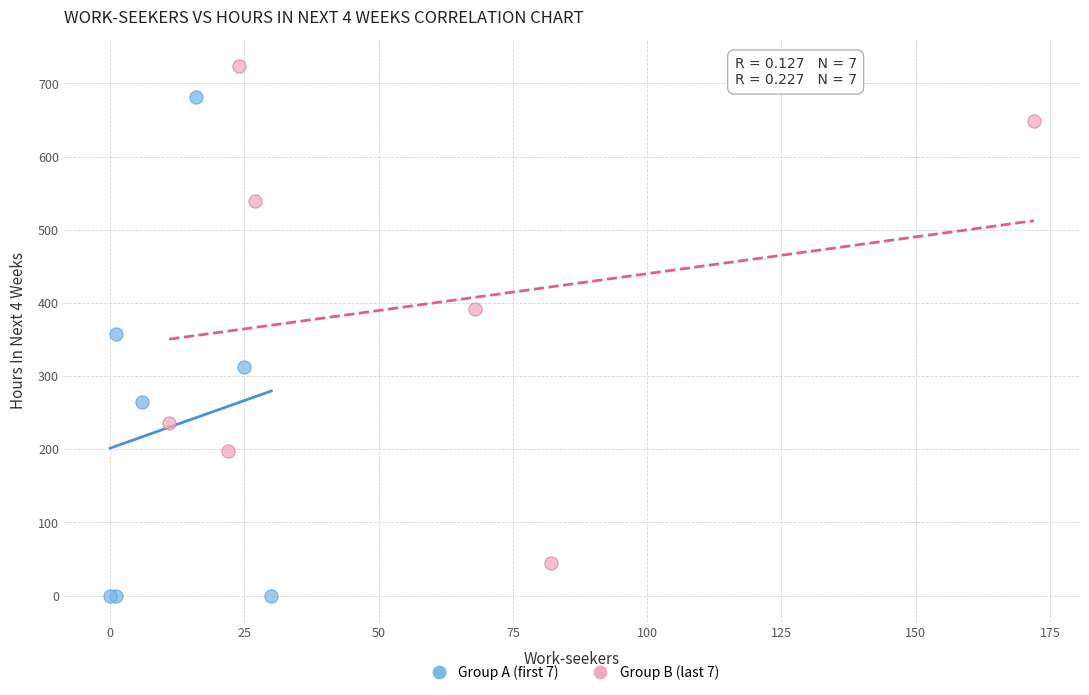

Which series has the largest Y range (max minus min)?

Group A (first 7)